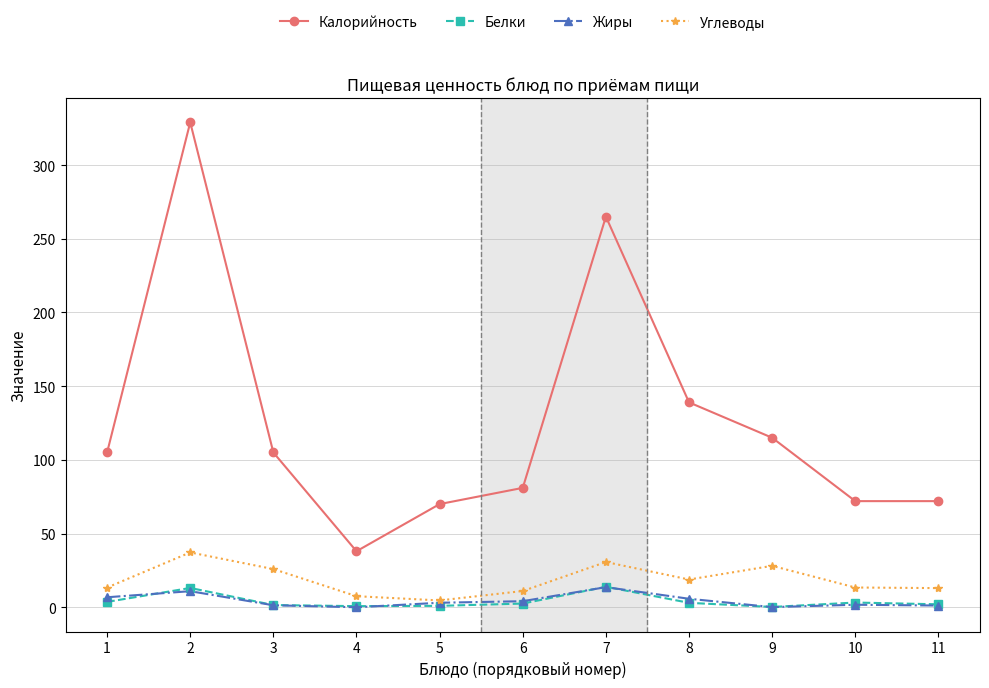

What is the sum of all Калорийность values?

1391.0